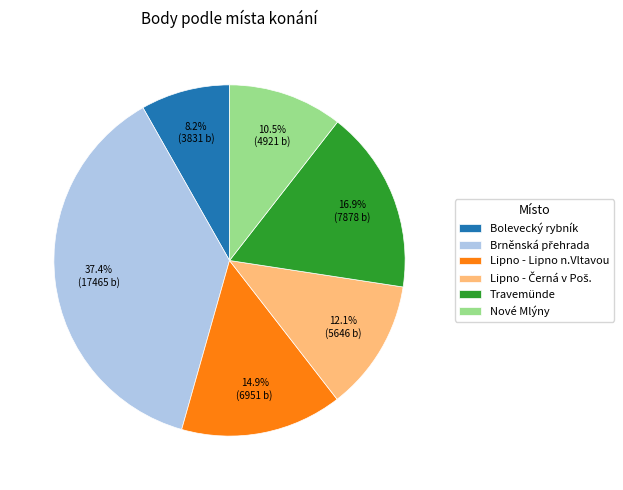

To the nearest percent, what portion does Lipno - Lipno n.Vltavou represent?

15%